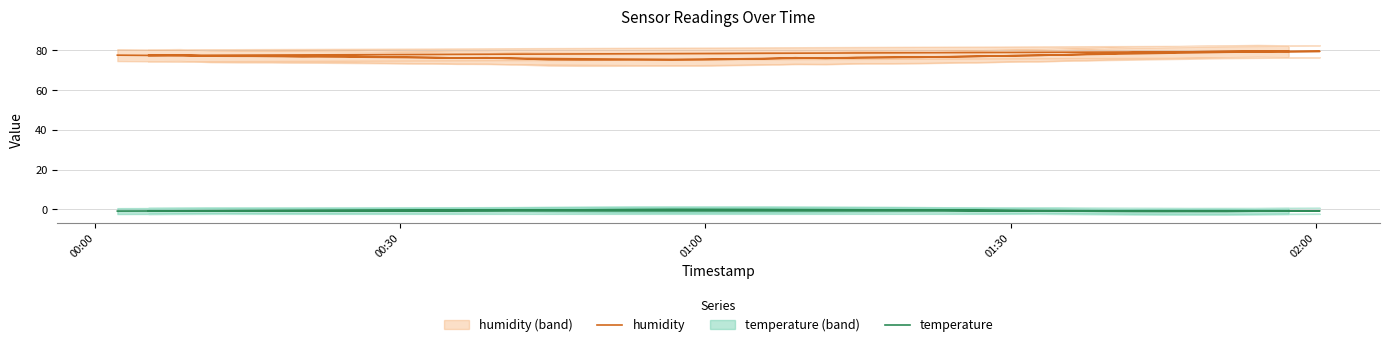

The humidity series shows 140.8 at 02:00. True or false?

False